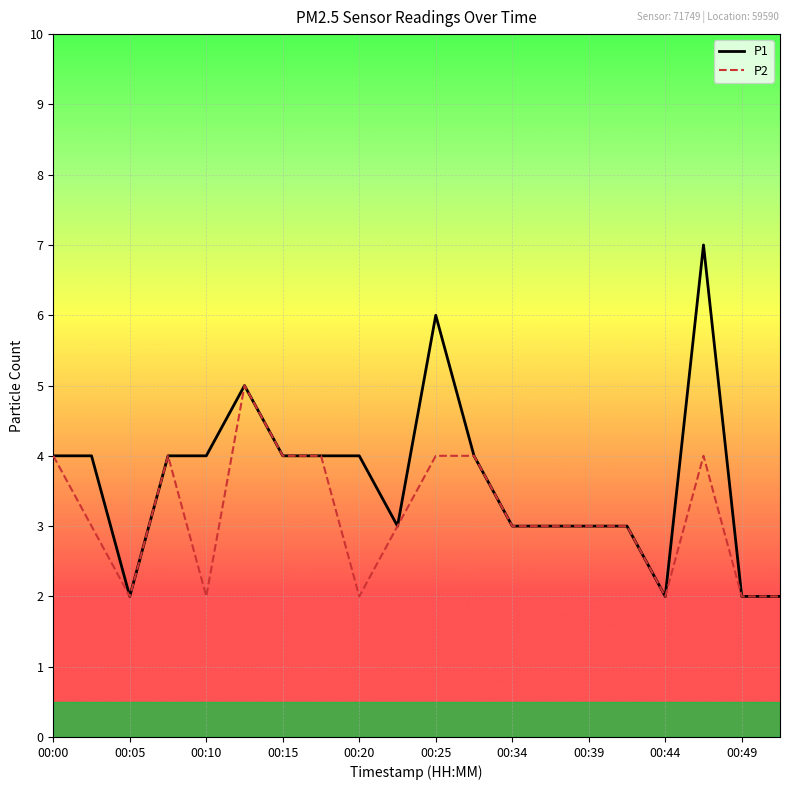

How many lines are shown in the chart?

2